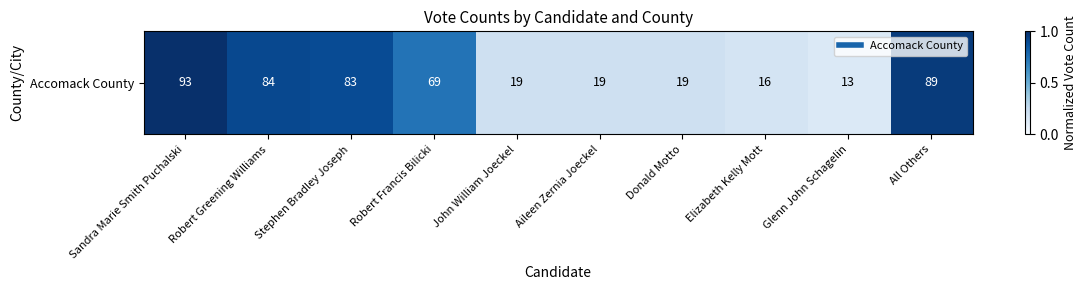

True or false: the data shows 0.7 at Robert Francis Bilicki.

True